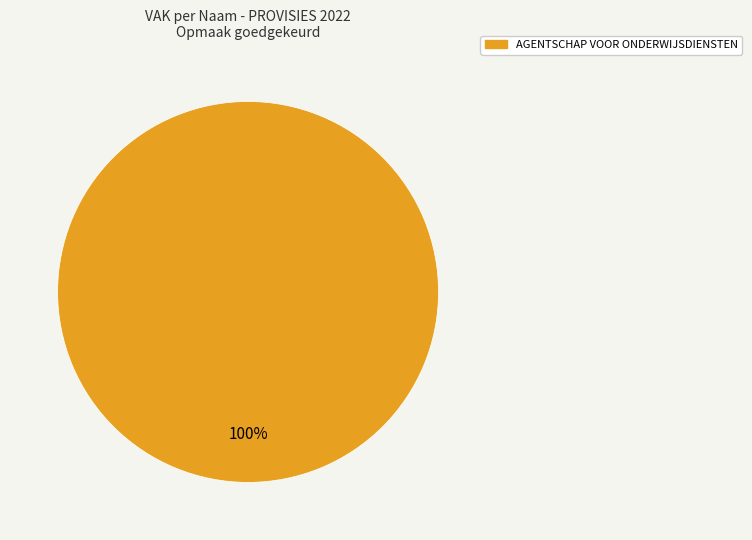

Is there any slice that represents more than half of the pie?

Yes